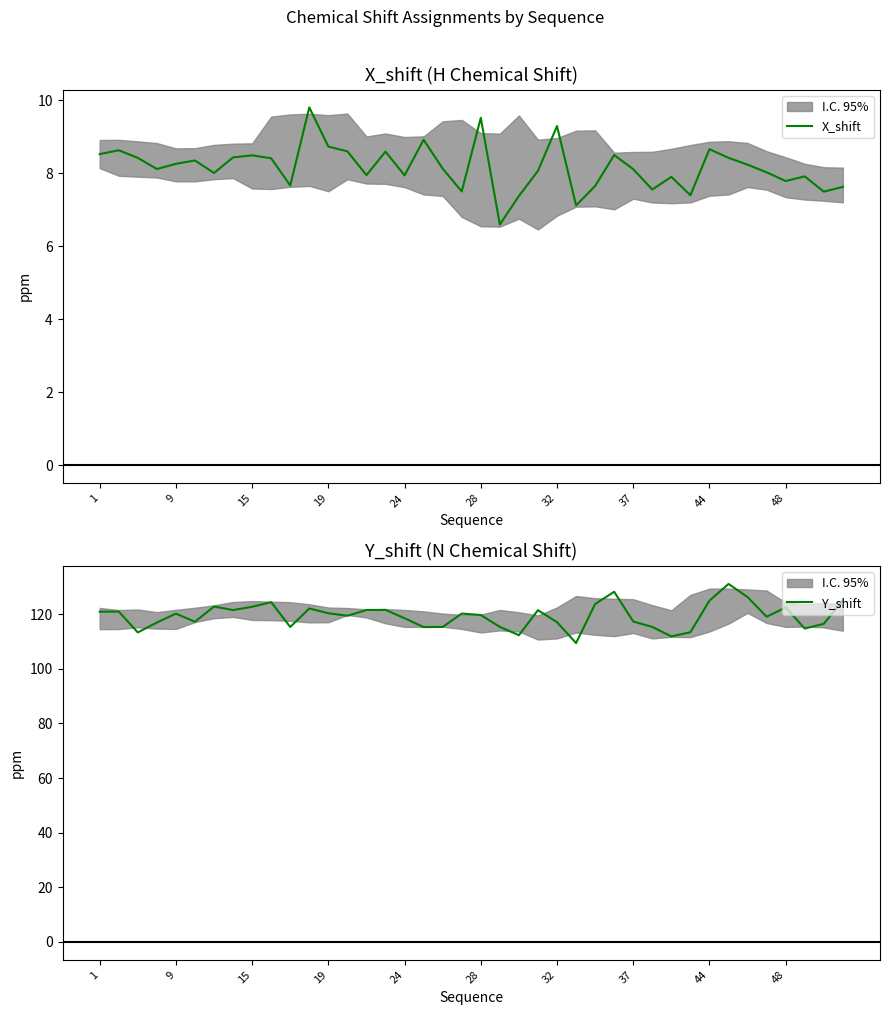

What is the approximate value of X_shift at 19?

8.7